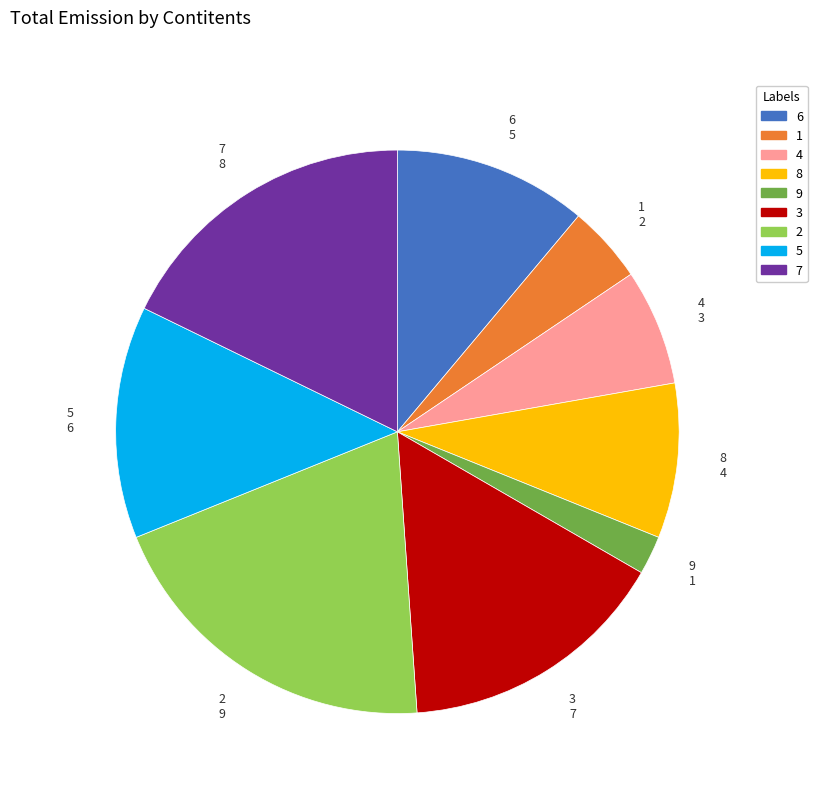

Is it true that 6 is 18% of the pie?

False